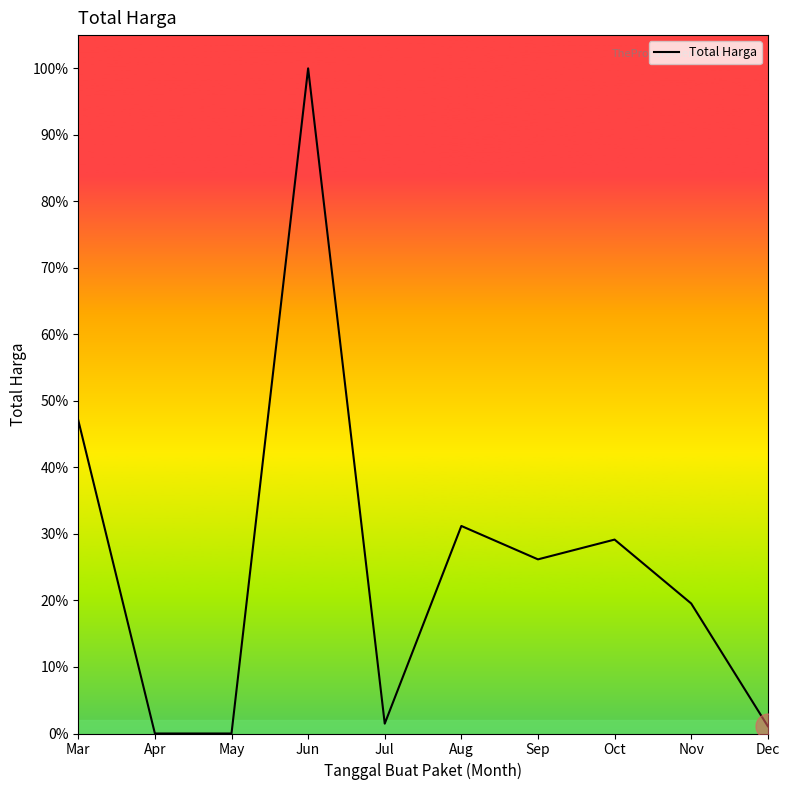

What is the difference between the values at Nov and May?

263140000